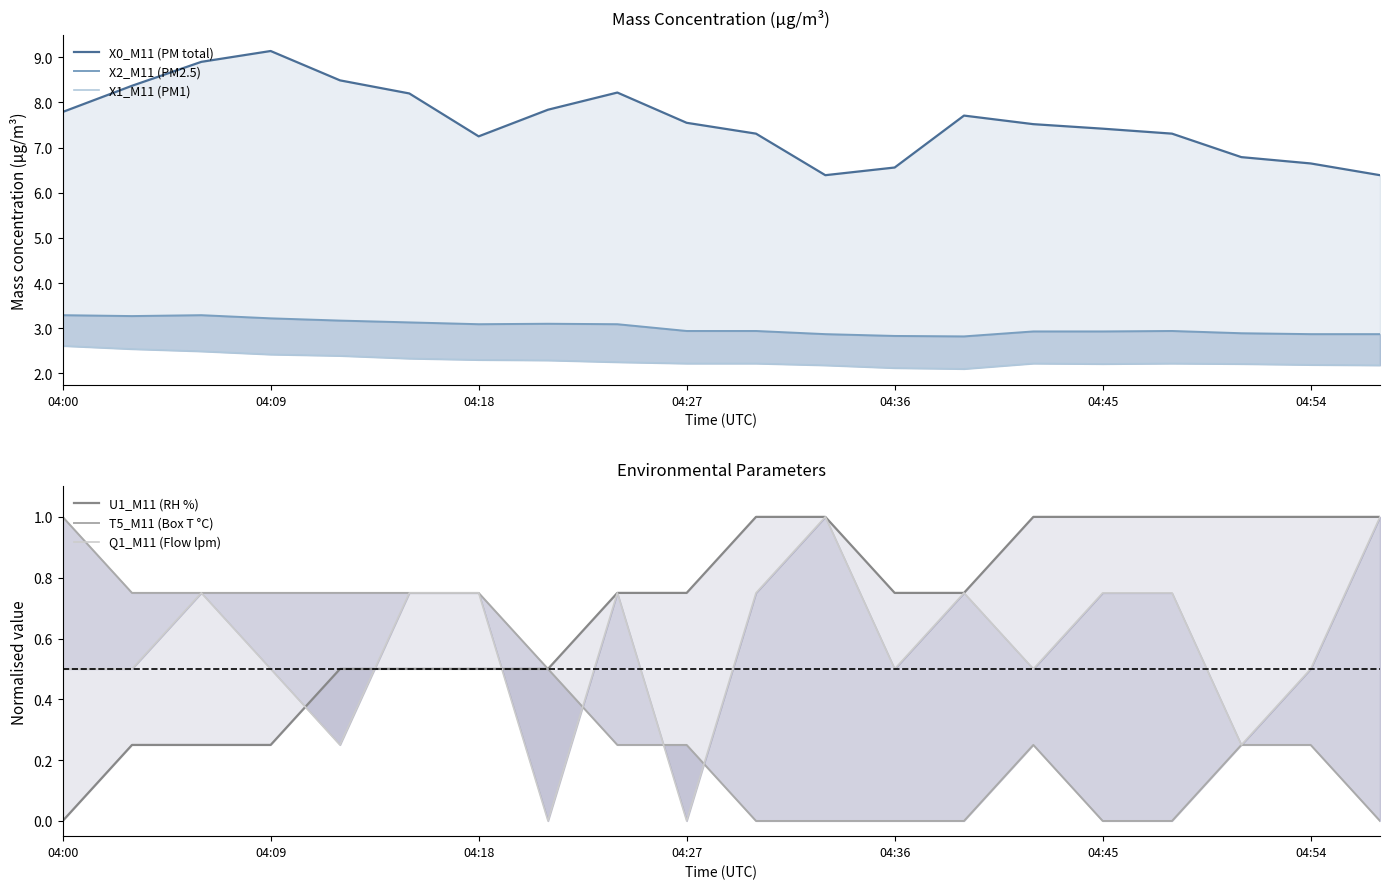

True or false: X1_M11 (PM1) has a value of 4.0 at 7.

False